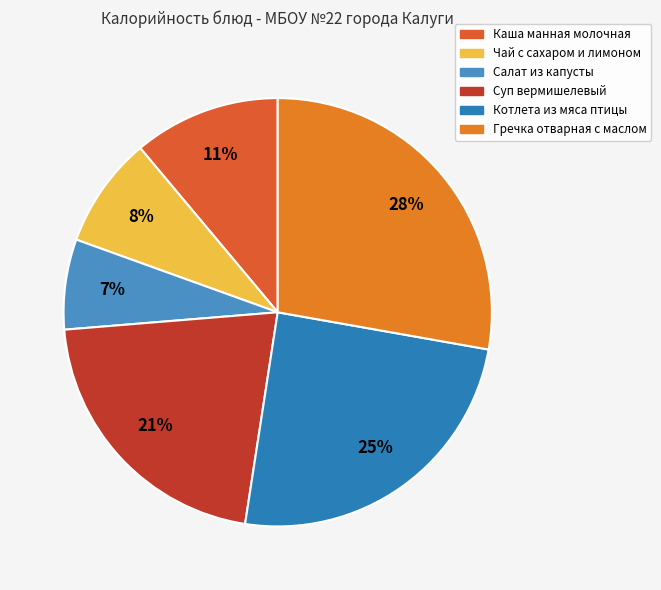

Which has a higher value, Каша манная молочная or Салат из капусты?

Каша манная молочная